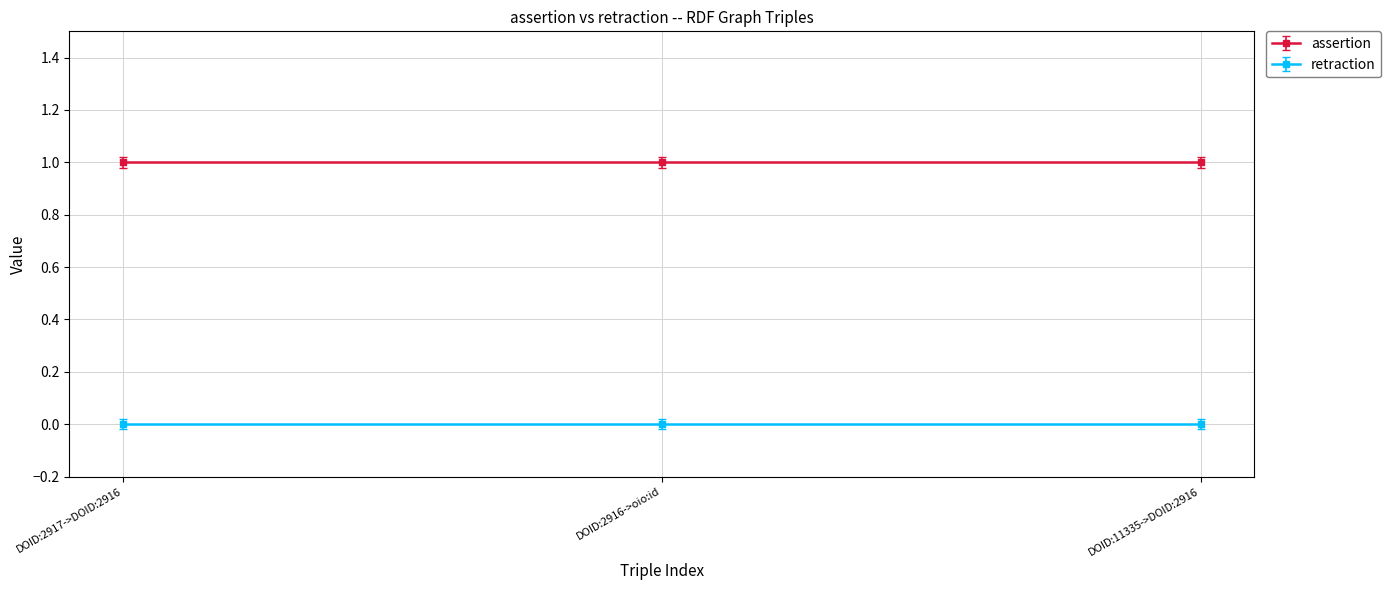

Is the value of retraction at DOID:11335->DOID:2916 greater than the value of assertion at DOID:2916->oio:id?

No